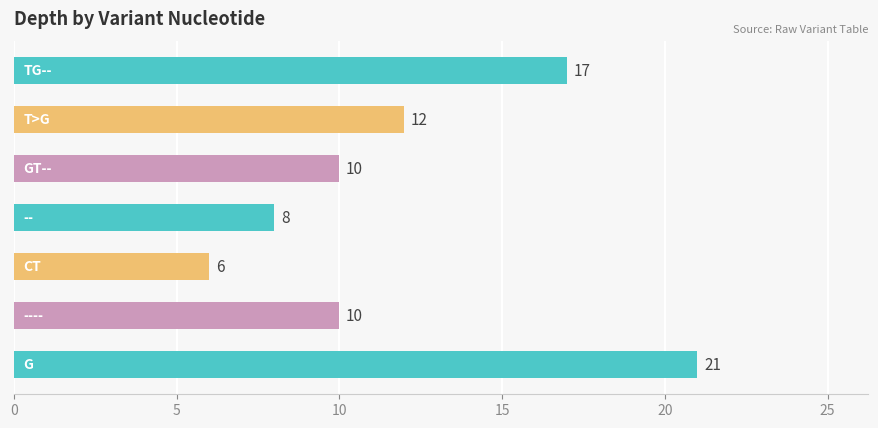

What is the difference between the second highest and second lowest values?

9